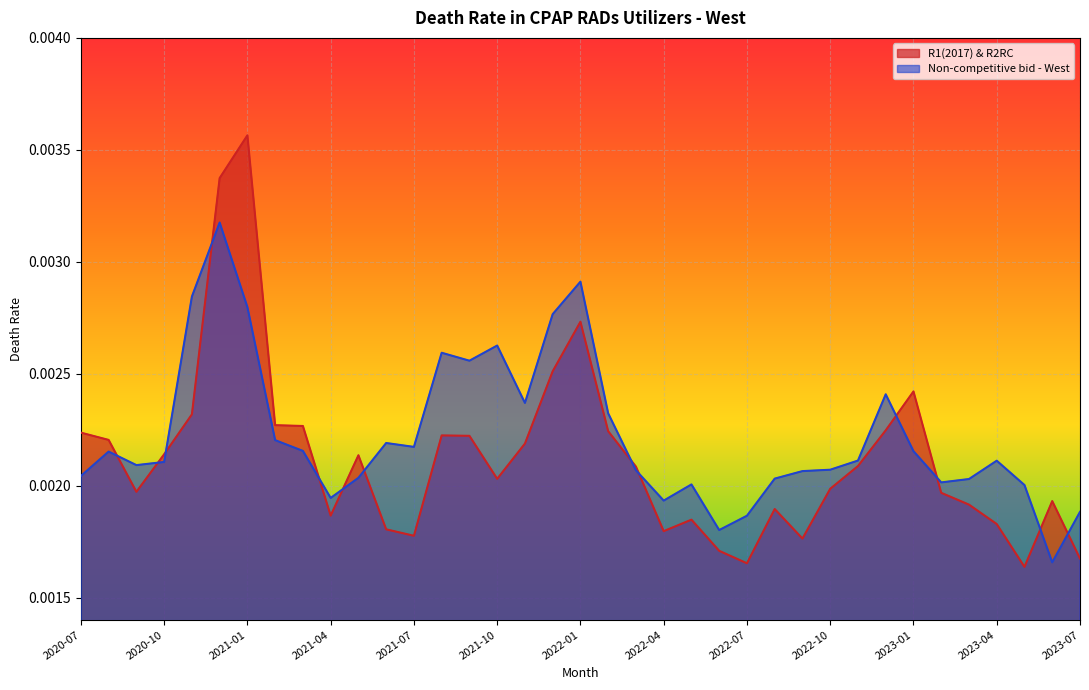

How many interior local valleys does the R1(2017) & R2RC series have?

8